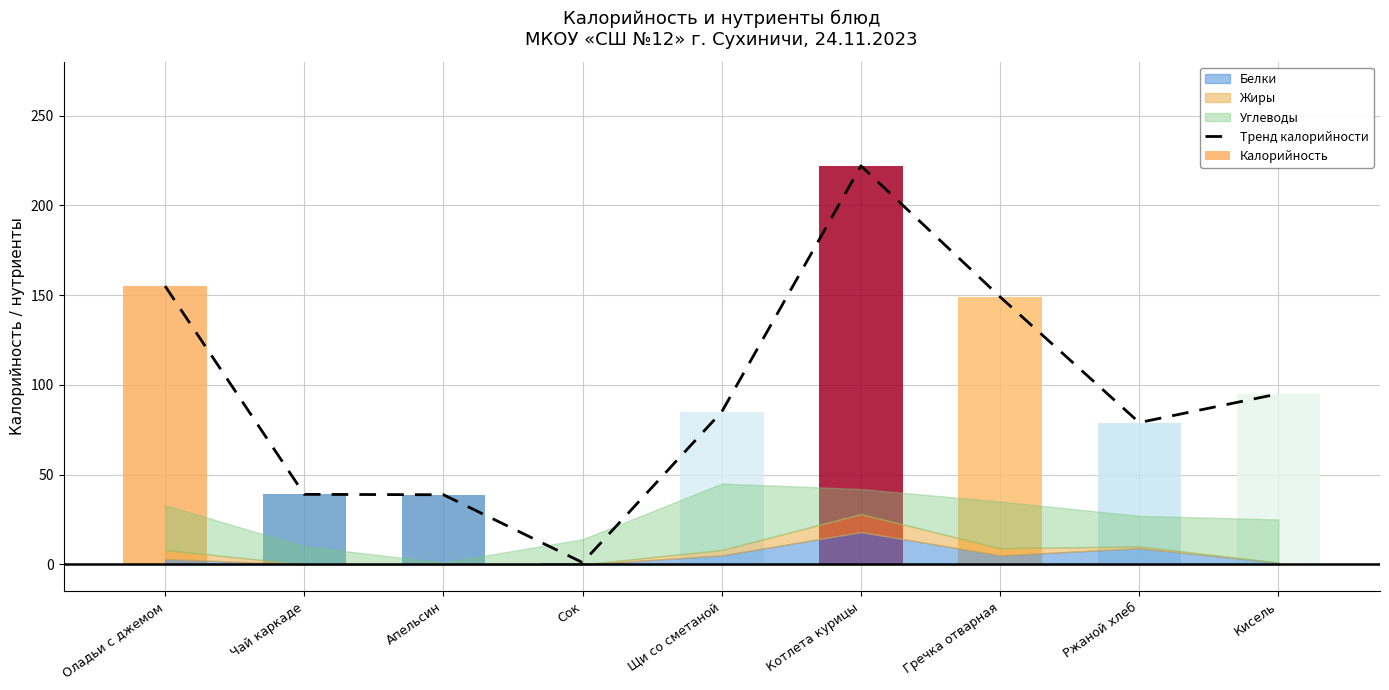

What is the sum of all Калорийность values?

863.8